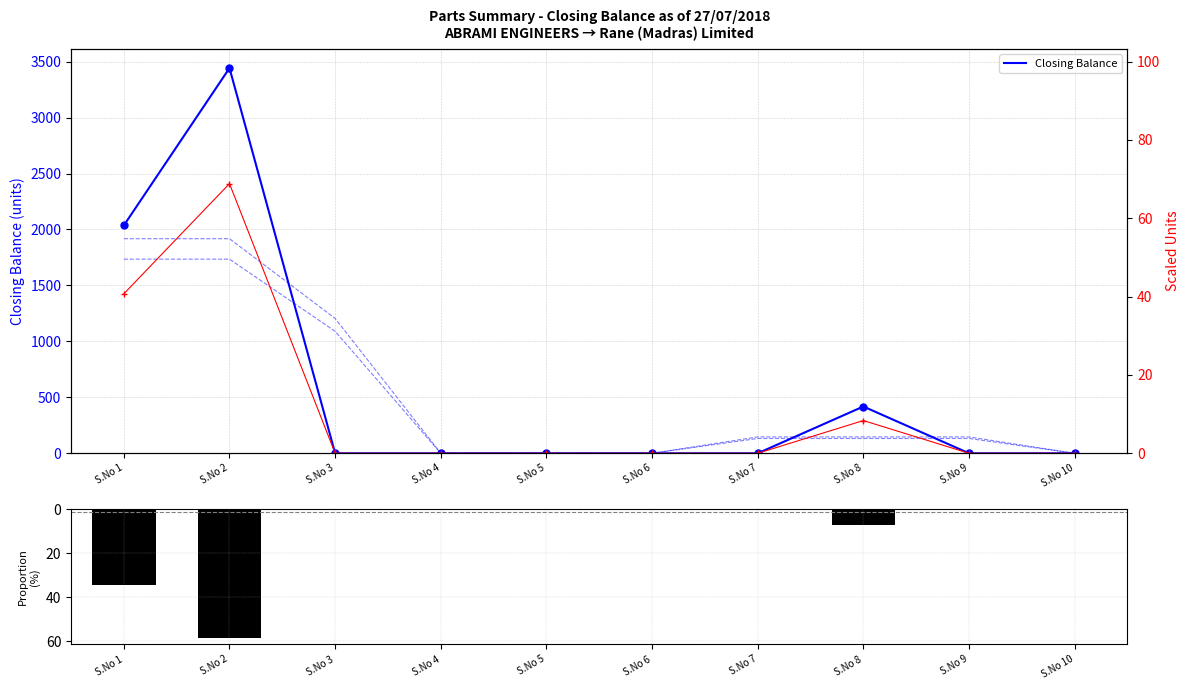

Where is Closing Balance nearest to the value 1721?

S.No 1